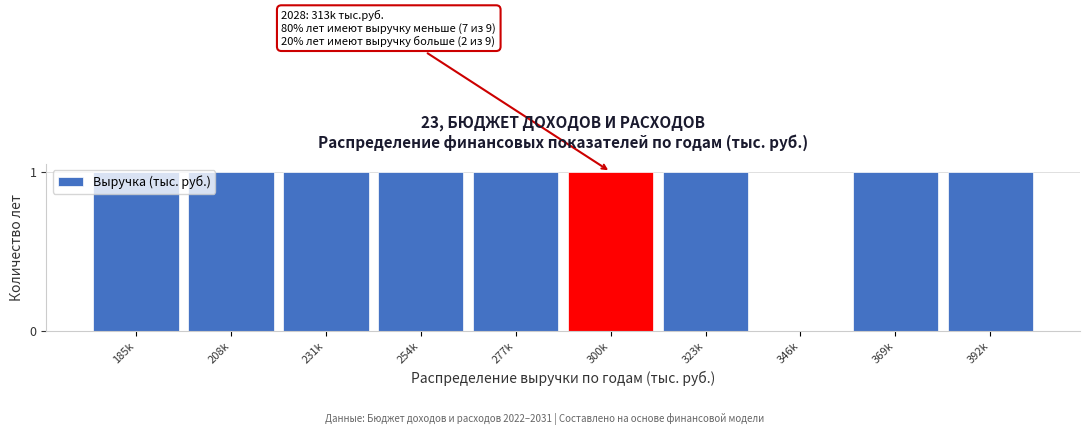

Approximately how many times larger is the value at 185k compared to 254k?

1.0